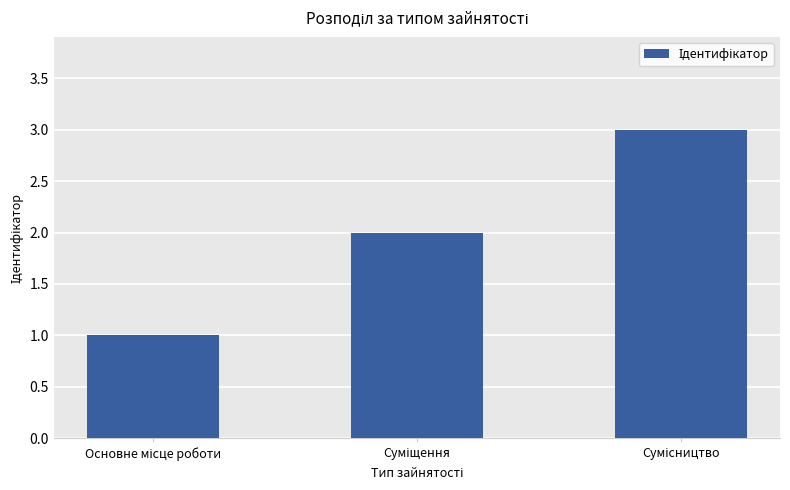

What is the sum of all values?

6